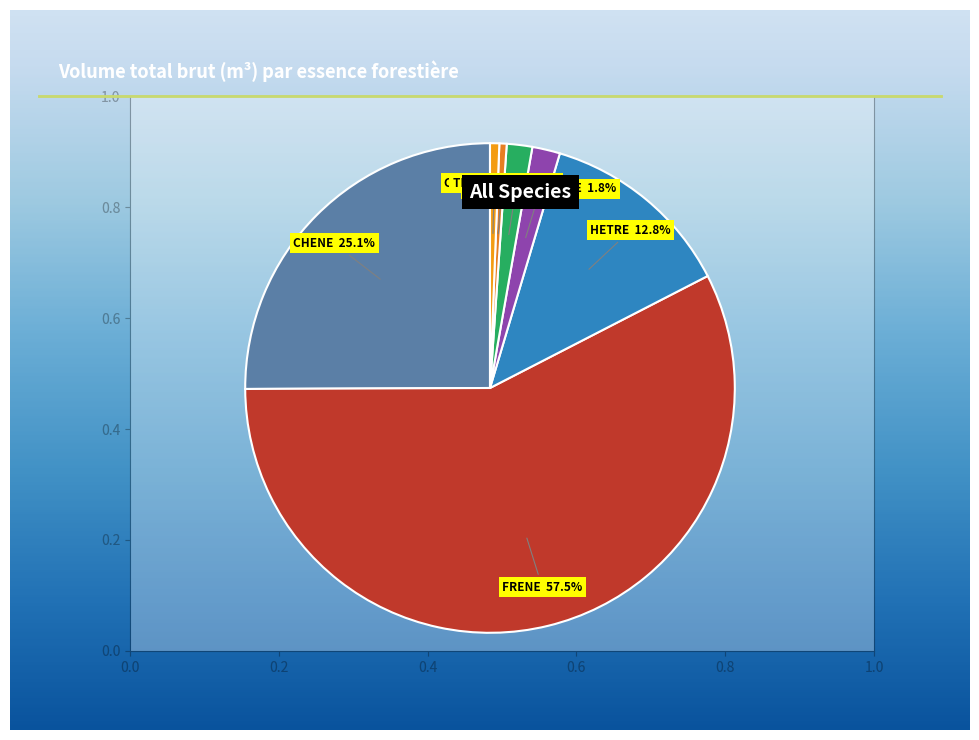

How many segments does this pie chart have?

7